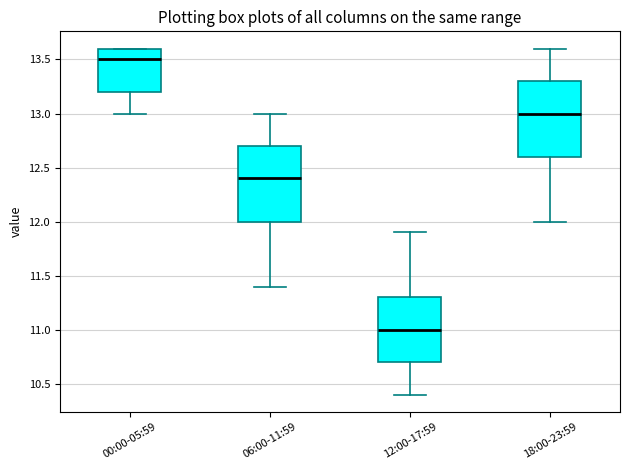

Where is the upper edge of the box for 06:00-11:59 on the y-axis? The values are not printed on the chart, so give them approximately, as read against the axis.

12.7